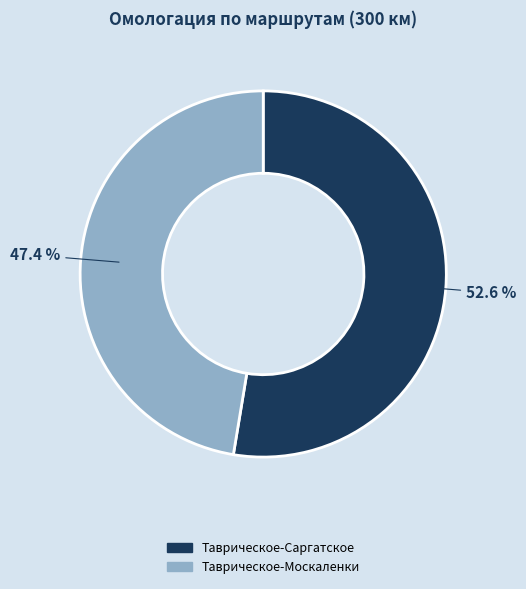

Count the number of slices in the pie.

2